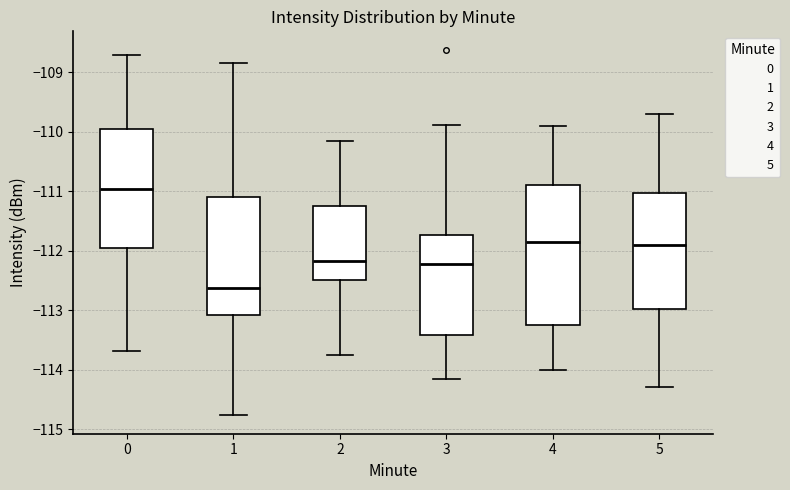

Where does the median line of the box at x = 5 sit on the y-axis? The values are not printed on the chart, so give them approximately, as read against the axis.

-111.9